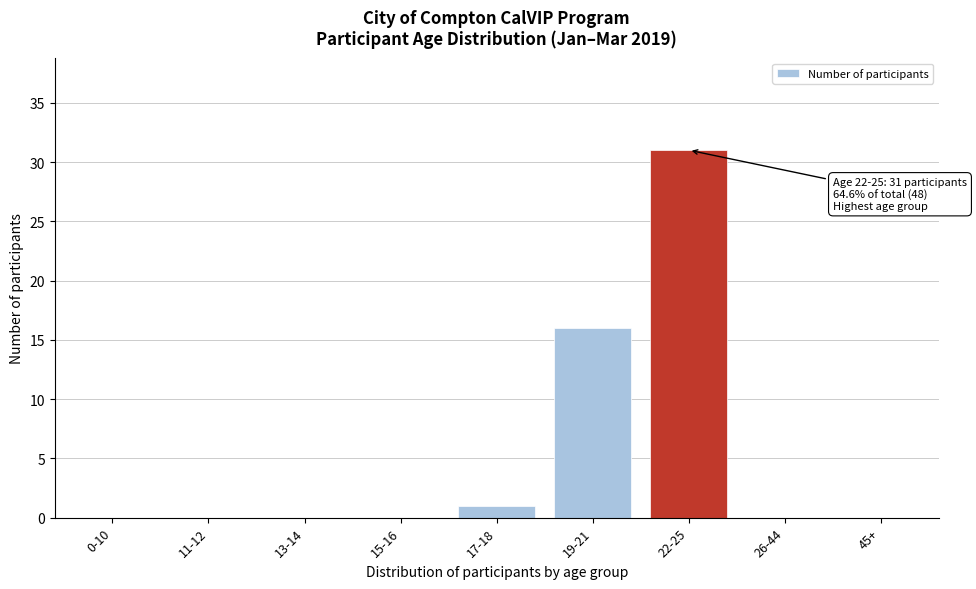

Reading right to left, extract all data points from this chart.

45+=0	26-44=0	22-25=31	19-21=16	17-18=1	15-16=0	13-14=0	11-12=0	0-10=0